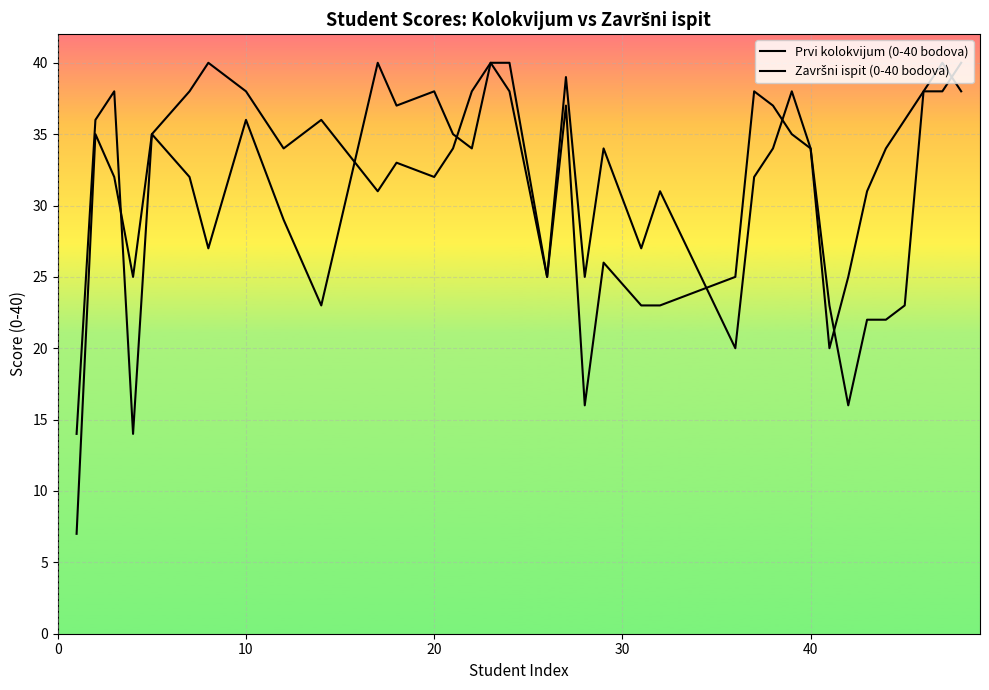

List the series in order of their peak value, lowest first.

Prvi kolokvijum (0-40 bodova), Završni ispit (0-40 bodova)